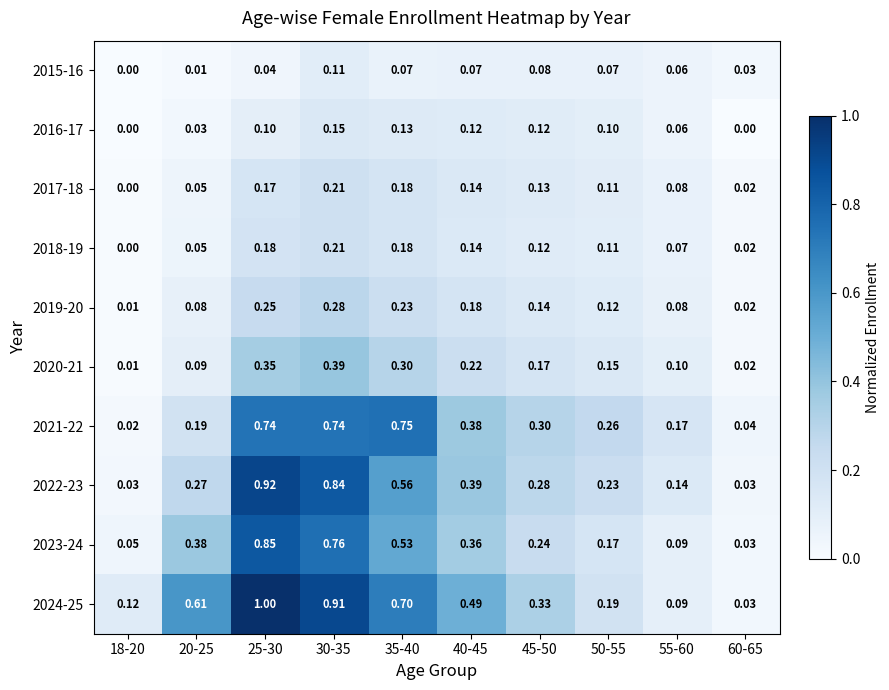

Is the value of 2020-21 at 55-60 greater than the value of 2017-18 at 60-65?

Yes